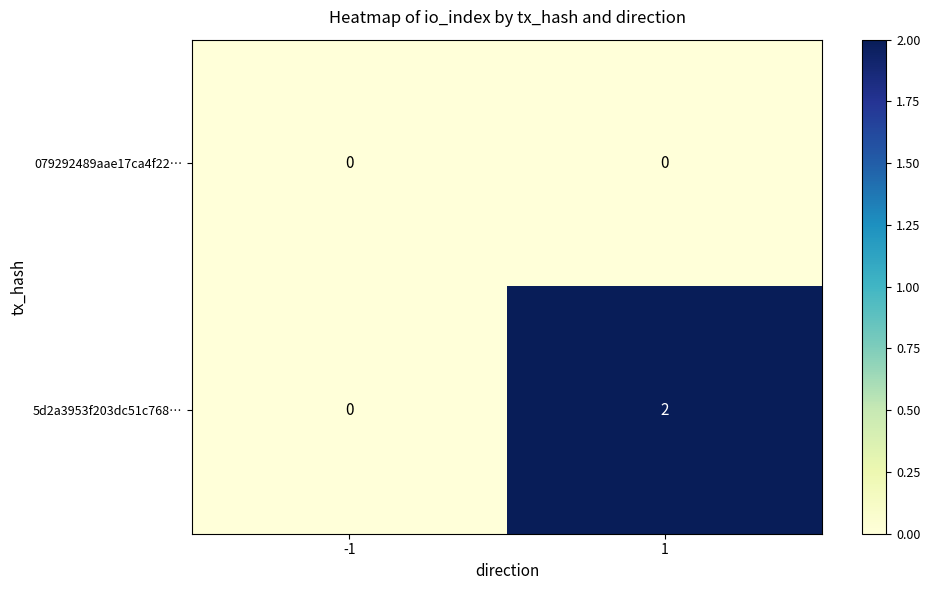

Reading left to right, what are all the values shown in this chart?

079292489aae17ca4f22…: 0	0
5d2a3953f203dc51c768…: 0	2